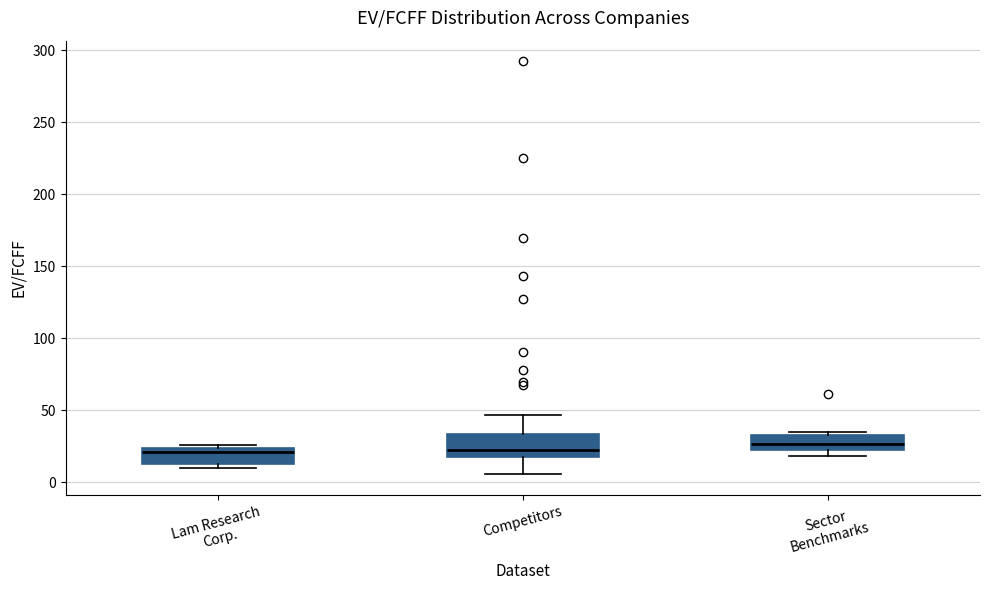

Where does the lower whisker of the box for Competitors end on the y-axis? The values are not printed on the chart, so give them approximately, as read against the axis.

5